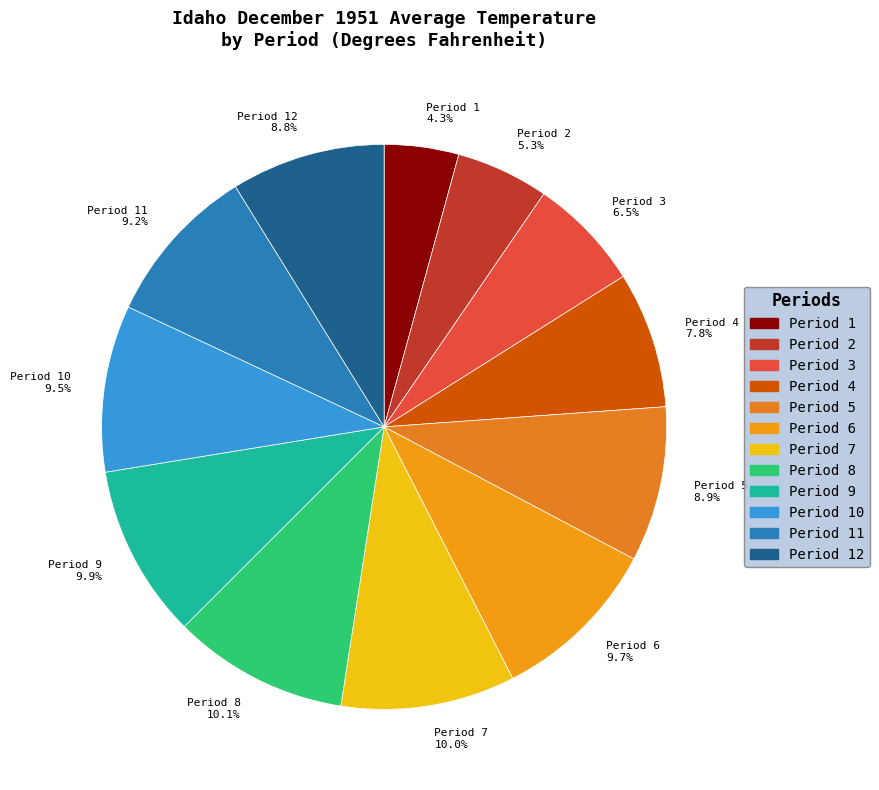

The Period 10 slice represents 22% of the pie. True or false?

False